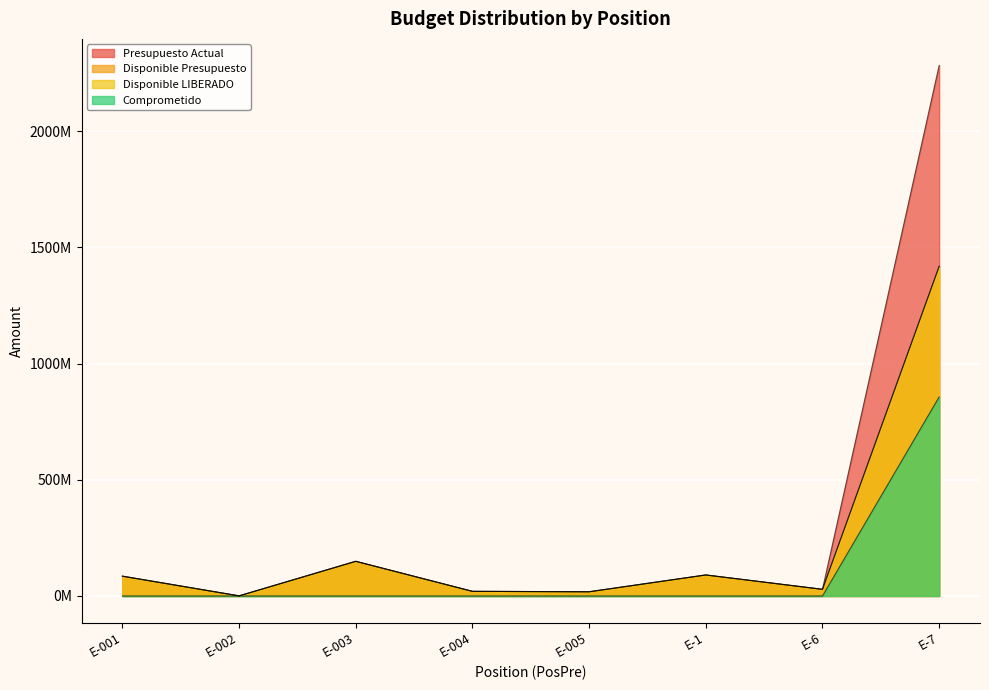

True or false: Disponible LIBERADO and Presupuesto Actual intersect in this chart.

False